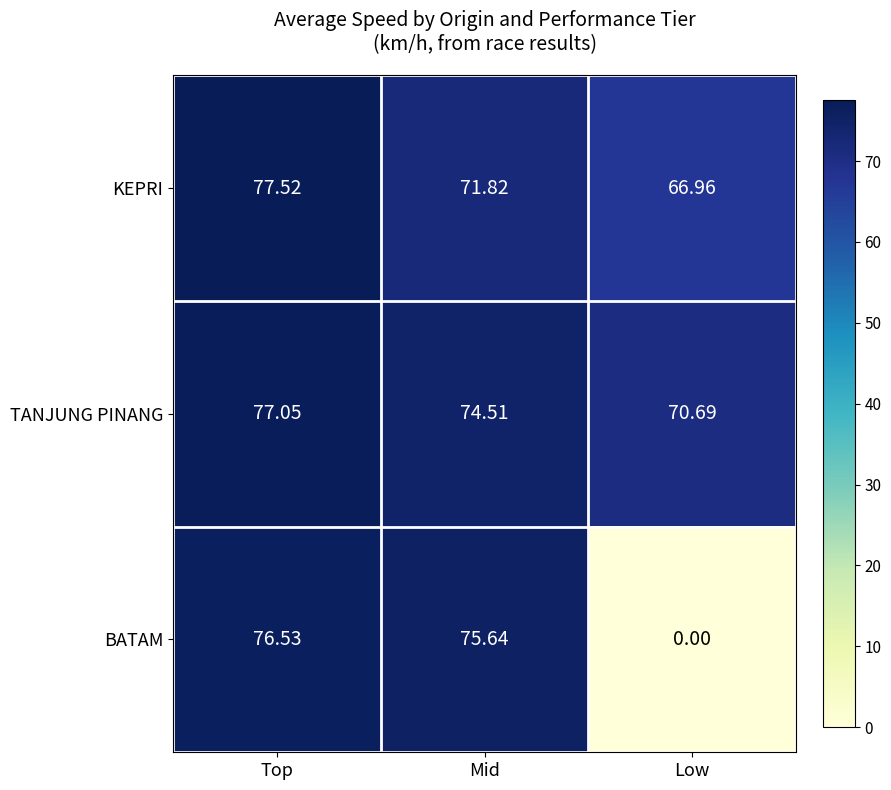

At Low, list the series in order from largest to smallest.

TANJUNG PINANG, KEPRI, BATAM